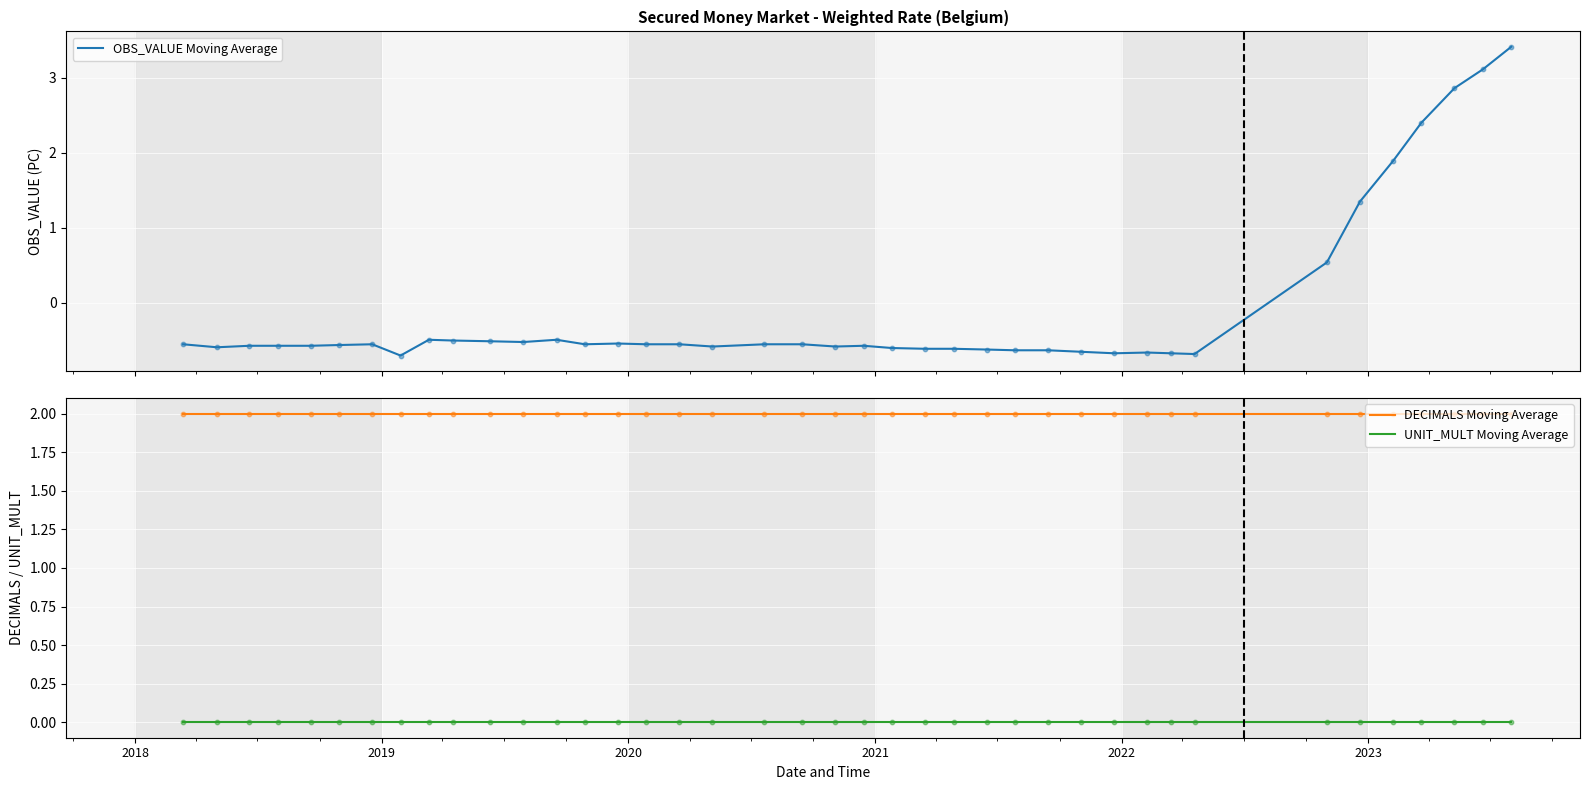

What are all the series names shown in the legend?

OBS_VALUE Moving Average, DECIMALS Moving Average, UNIT_MULT Moving Average